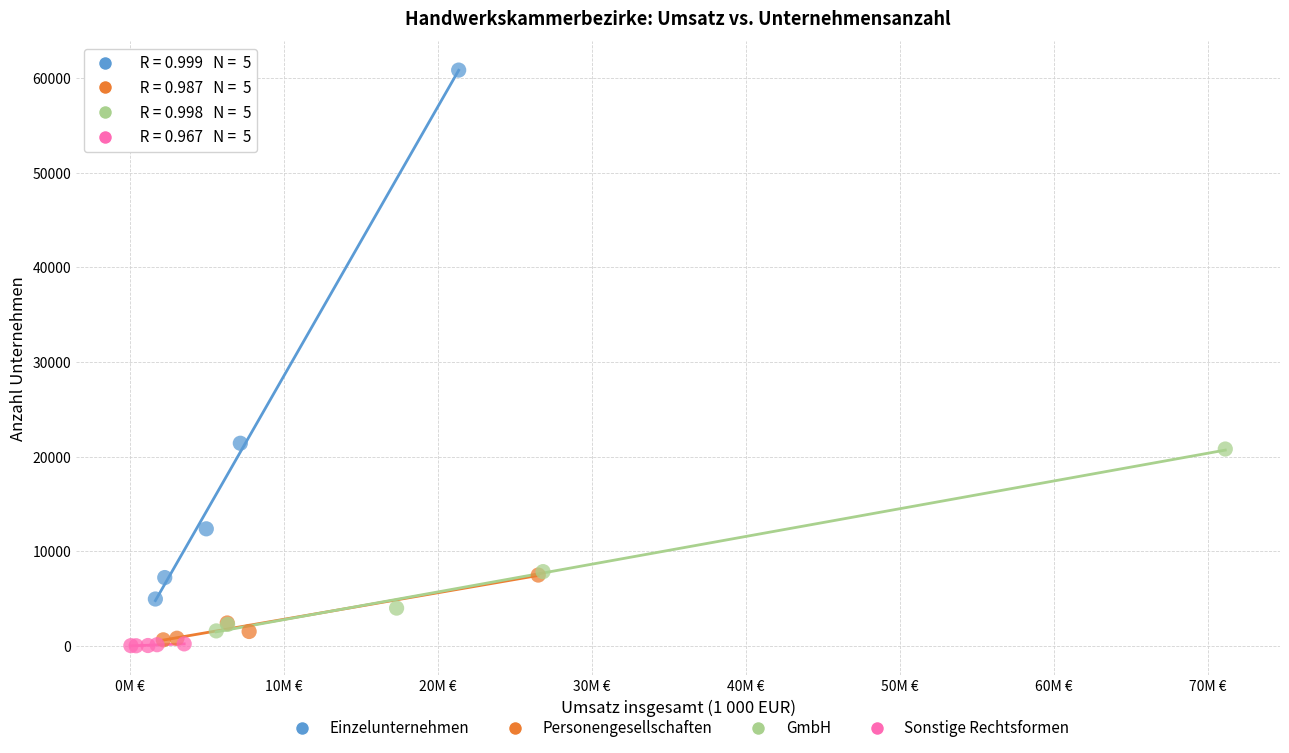

Which series reaches the minimum Y coordinate?

Sonstige Rechtsformen